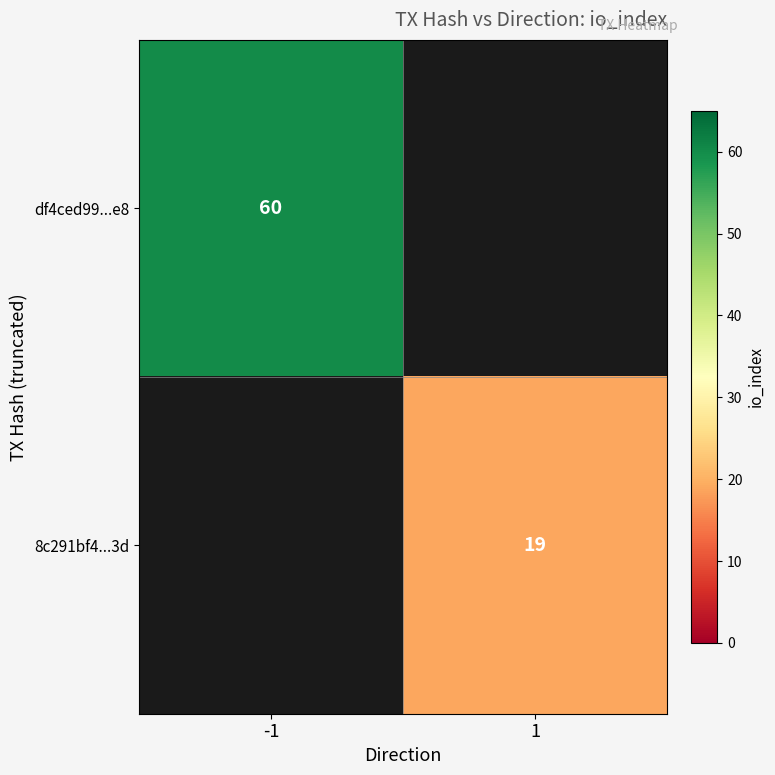

Is it true that 8c291bf4...3d equals 19 at 1?

True